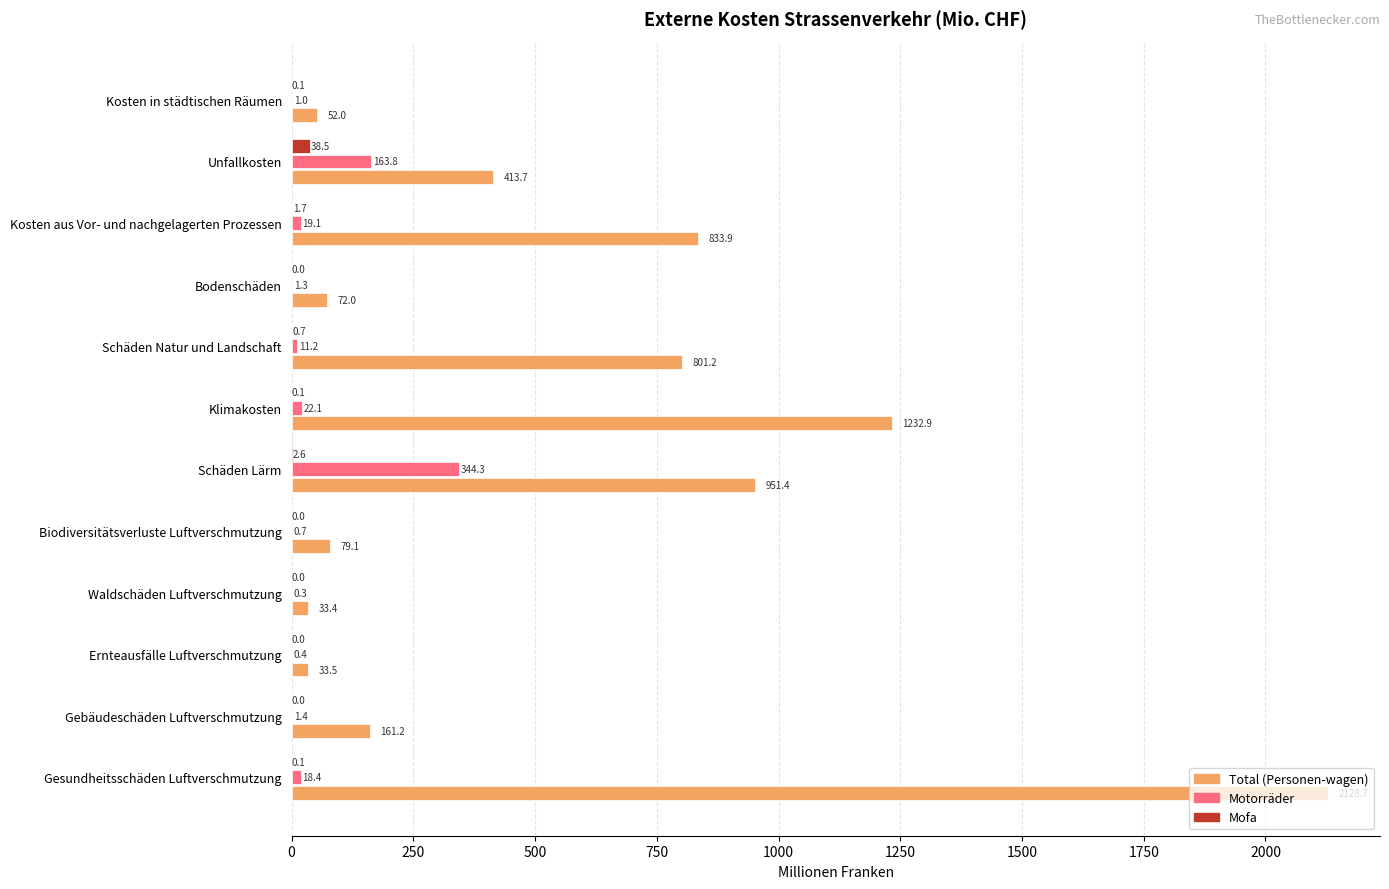

What is the sum of the Total (Personen-wagen) values at Biodiversitätsverluste Luftverschmutzung and Gesundheitsschäden Luftverschmutzung?

2207.8